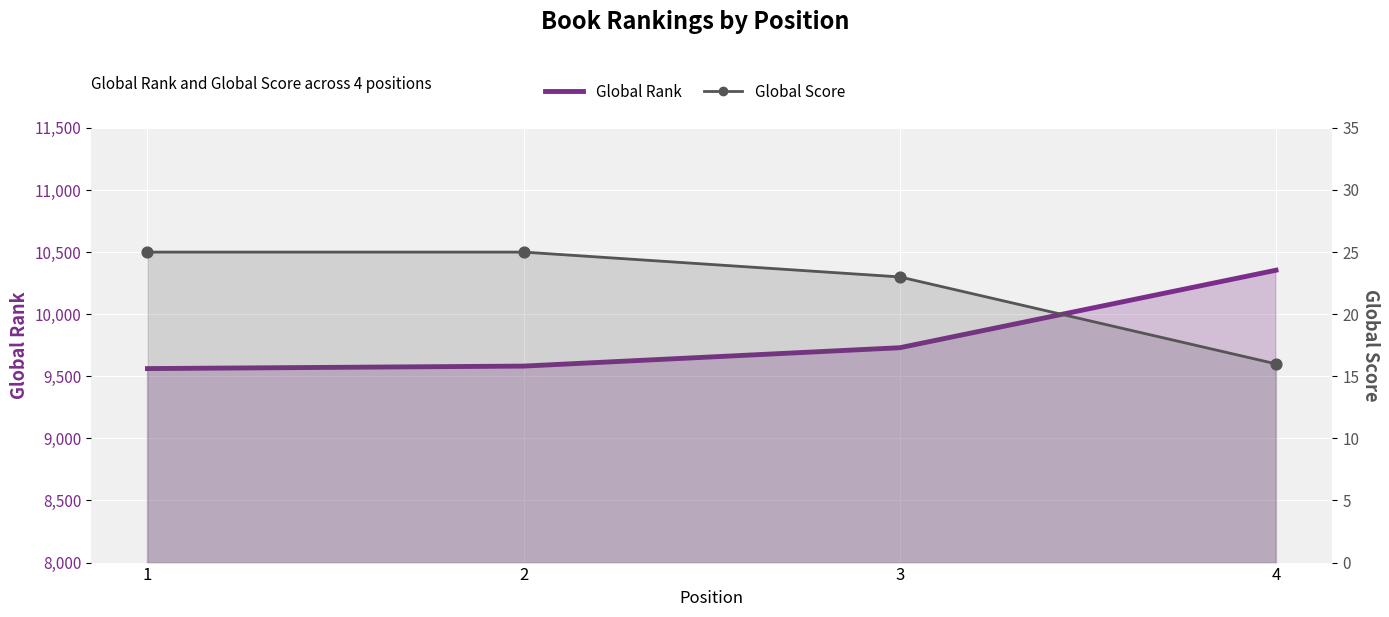

Is the value of Global Rank at 2 greater than the value of Global Score at 2?

Yes